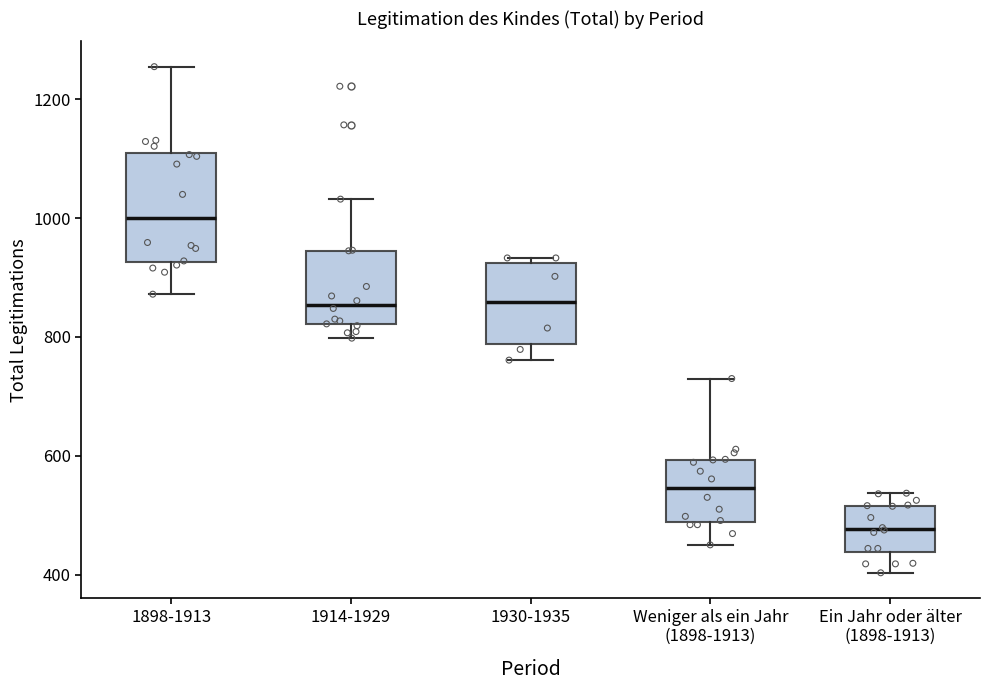

Where is the lower edge of the box for 1898-1913 on the y-axis? The values are not printed on the chart, so give them approximately, as read against the axis.

920